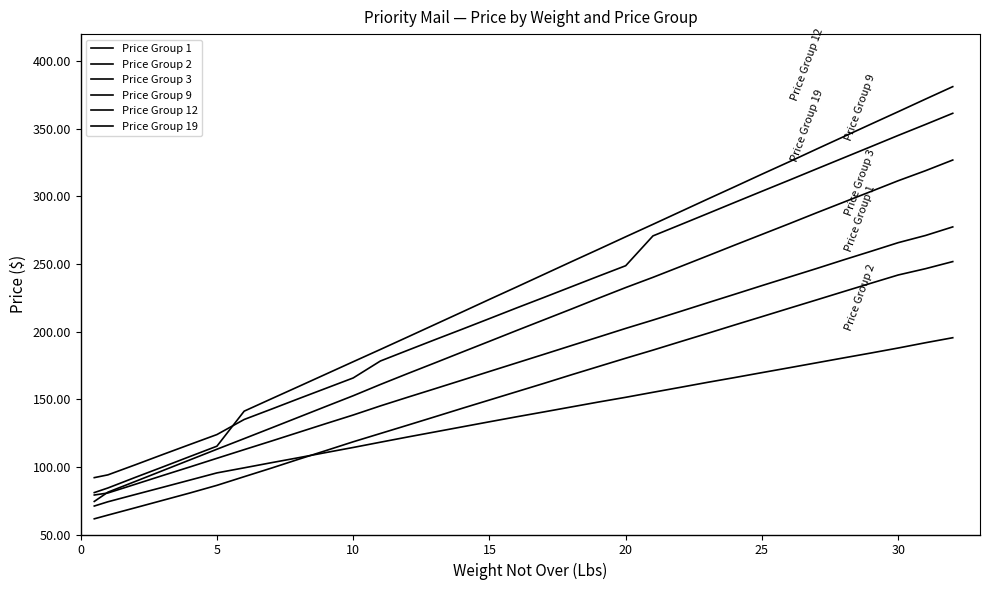

Is this an area chart (filled region under the line)?

No